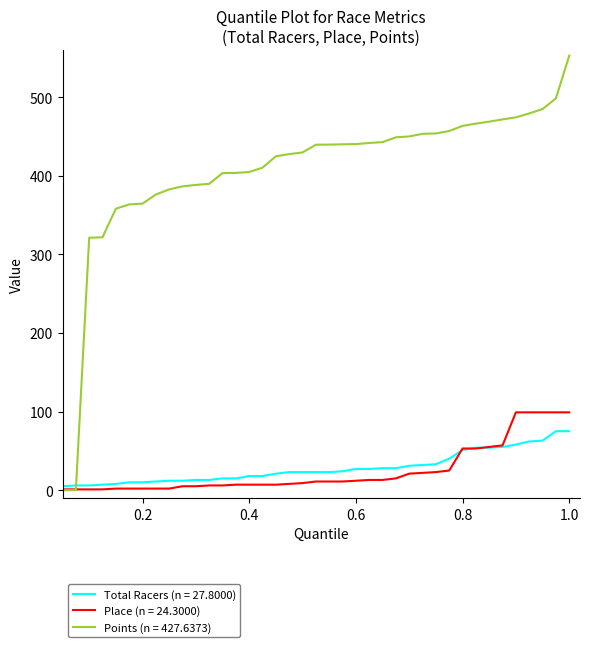

Which series has the widest spread of values?

Points (n = 427.6373)